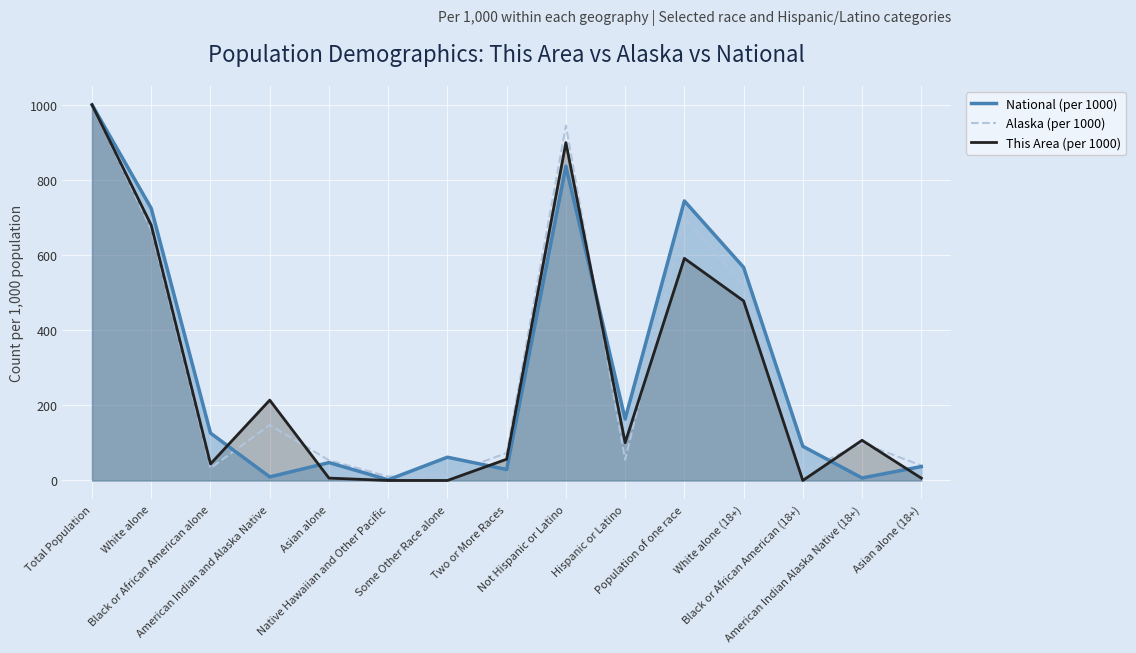

How many values in the National (per 1000) series exceed 90?

8